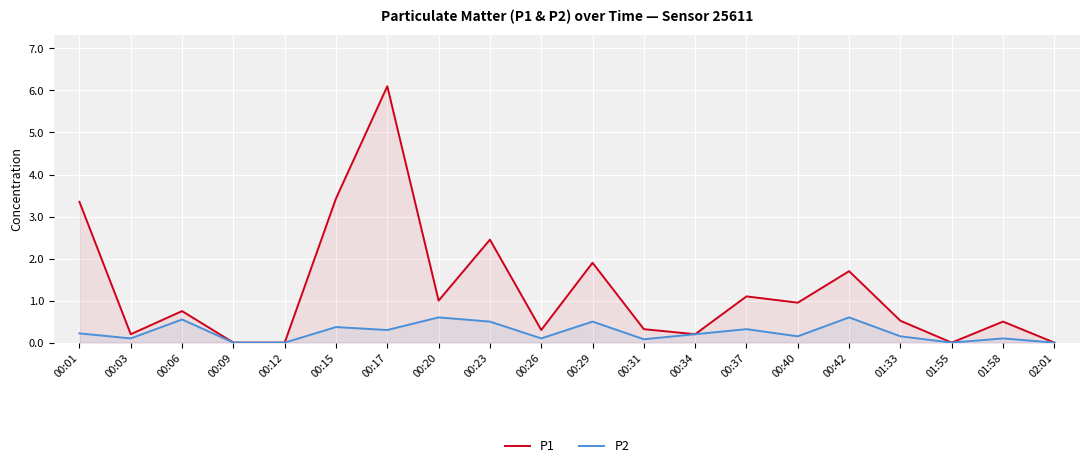

True or false: P2 has a value of 0.1 at 00:26.

True